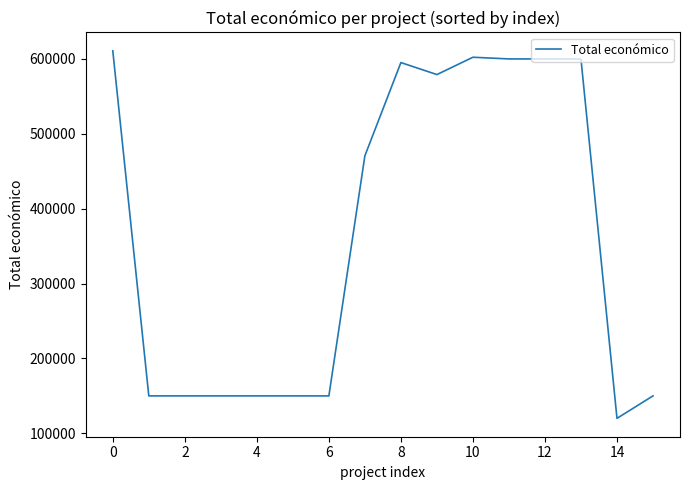

What is the smallest value displayed?

120000.0